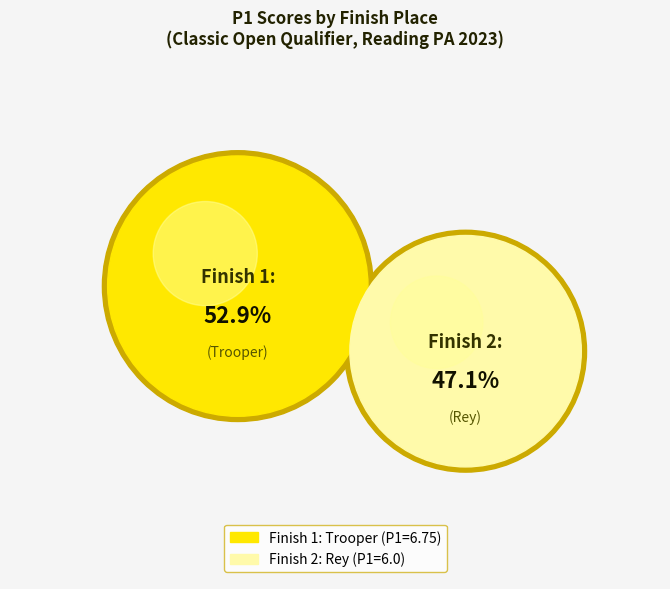

To the nearest percent, what is the average slice percentage?

50%